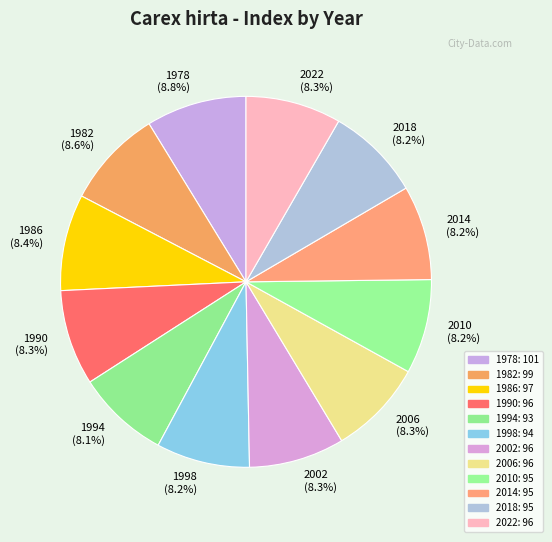

Does 1994 represent more than half of the total?

No